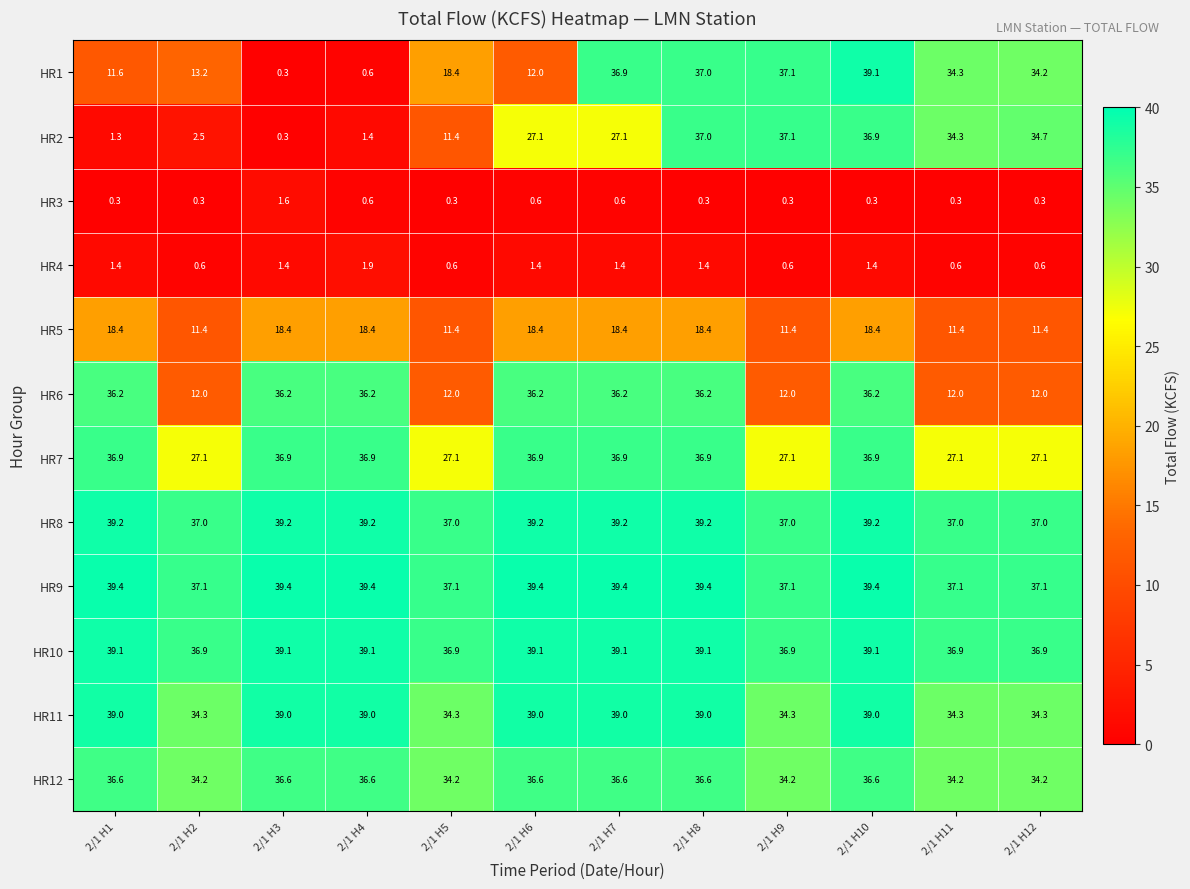

What is the greatest value displayed?

39.4